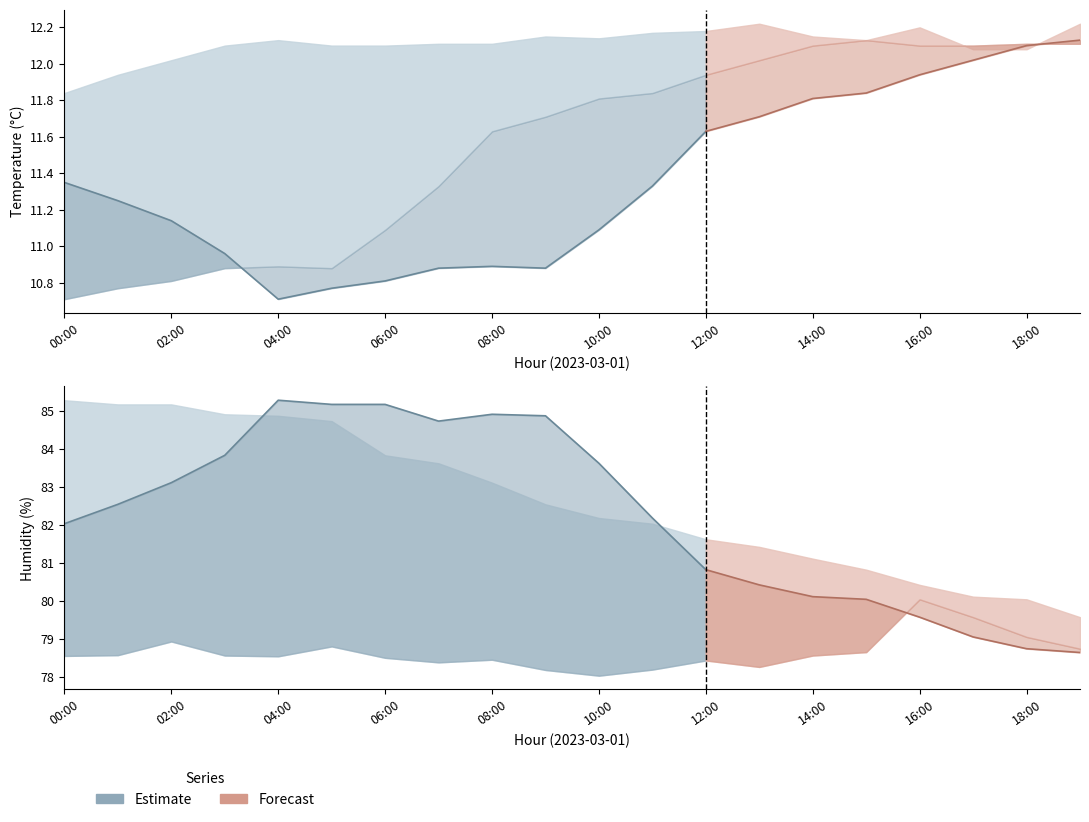

Which label corresponds to the largest value in the chart?

04:00